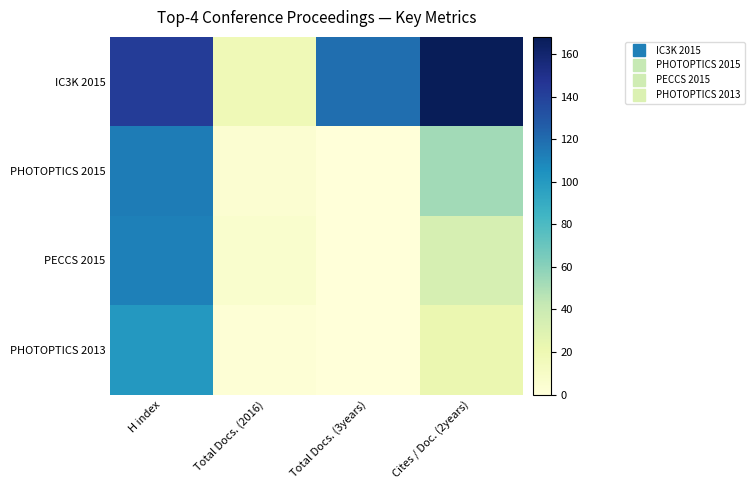

What is the total value across all series at Total Docs. (3years)?

119